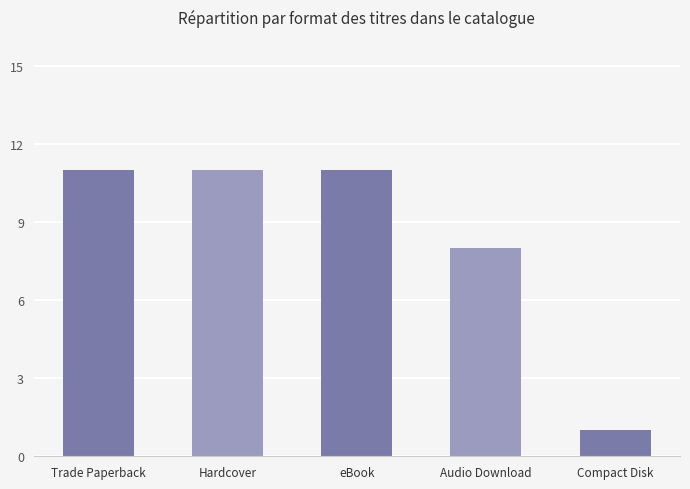

What is the label of the 2nd bar from the left?

Hardcover